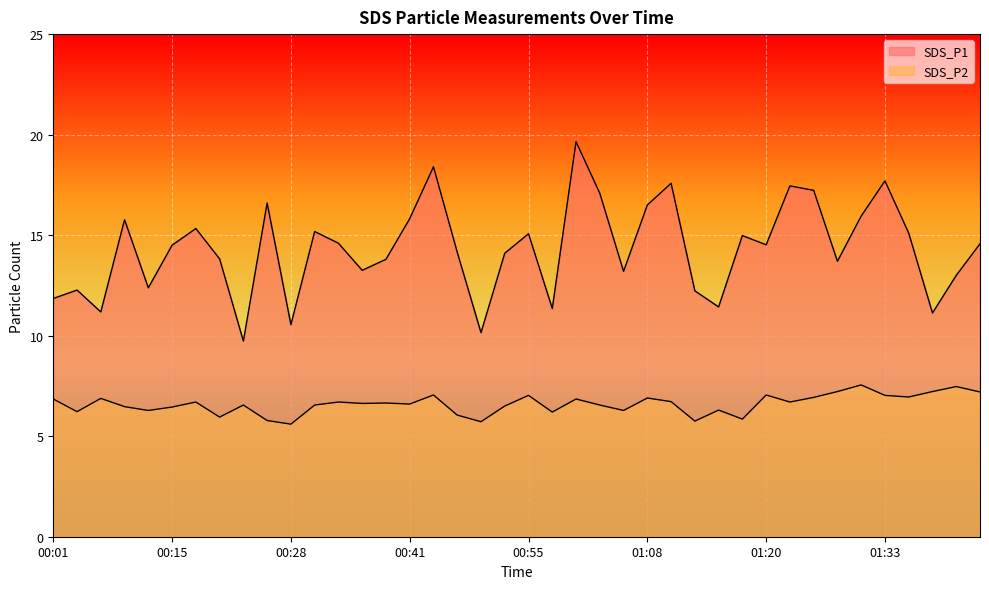

Where is the first local minimum for SDS_P1?

00:07